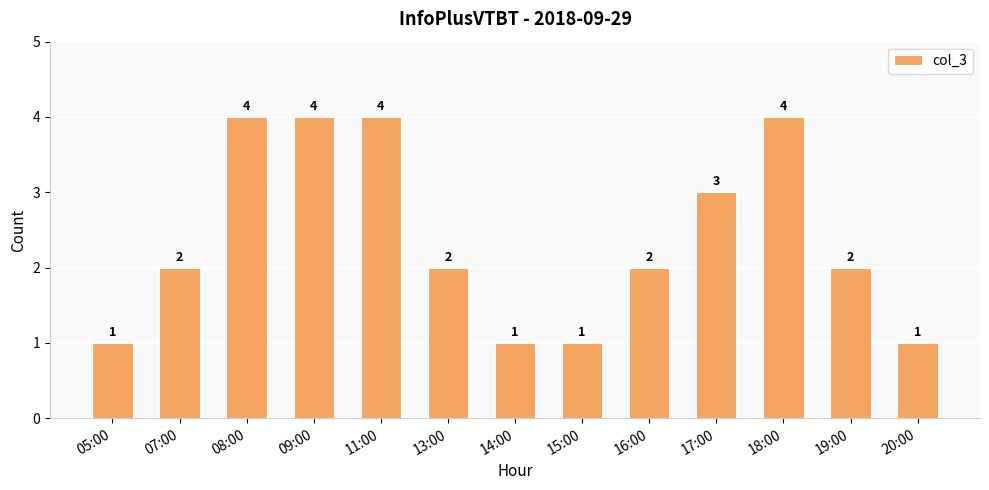

What position from the left is 09:00?

4